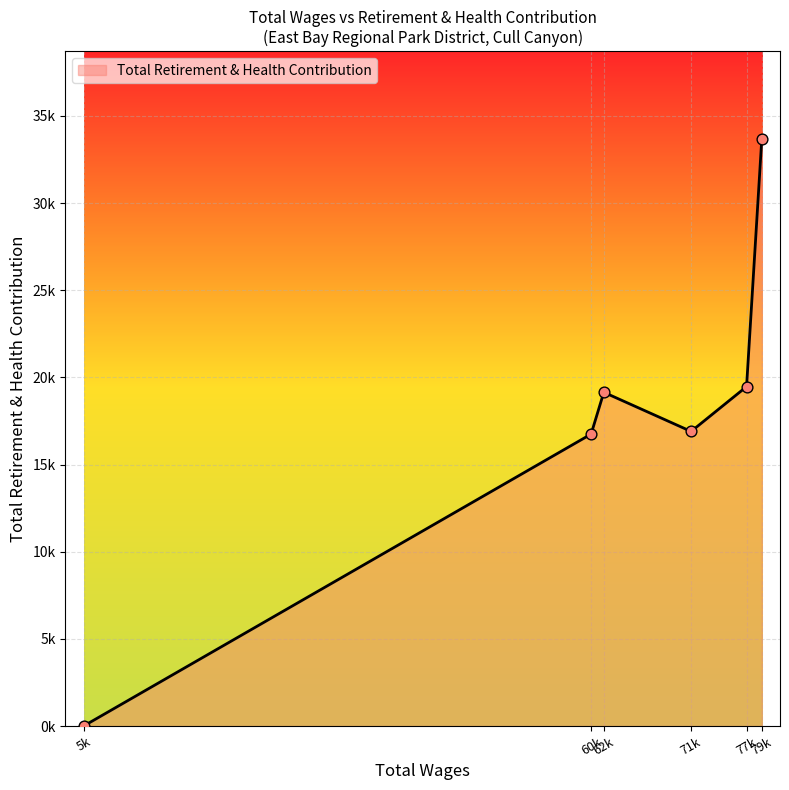

Is this an area chart (filled region under the line)?

Yes